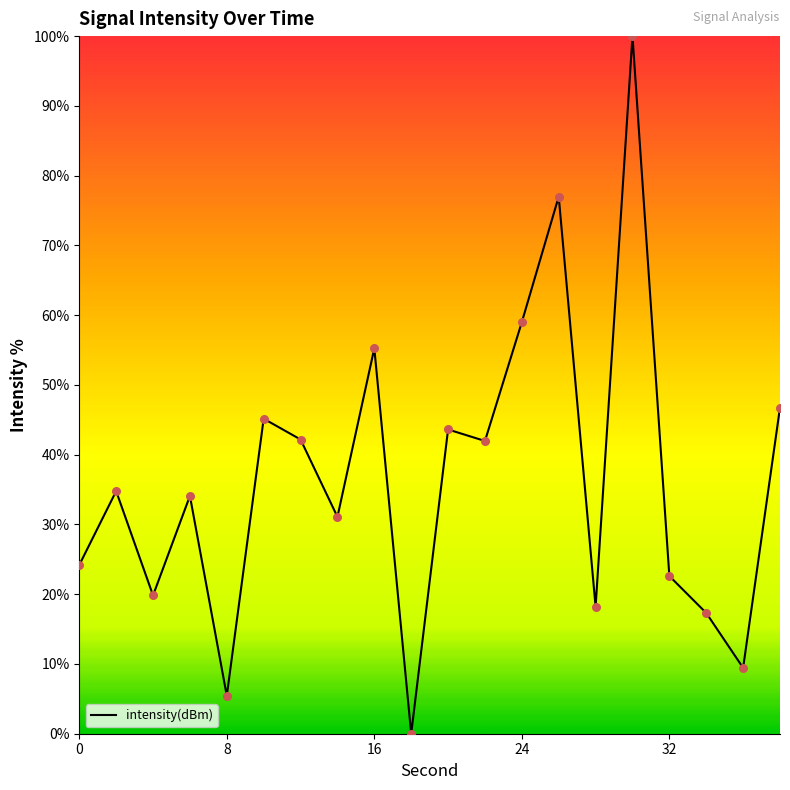

What is the greatest value displayed?

100.0